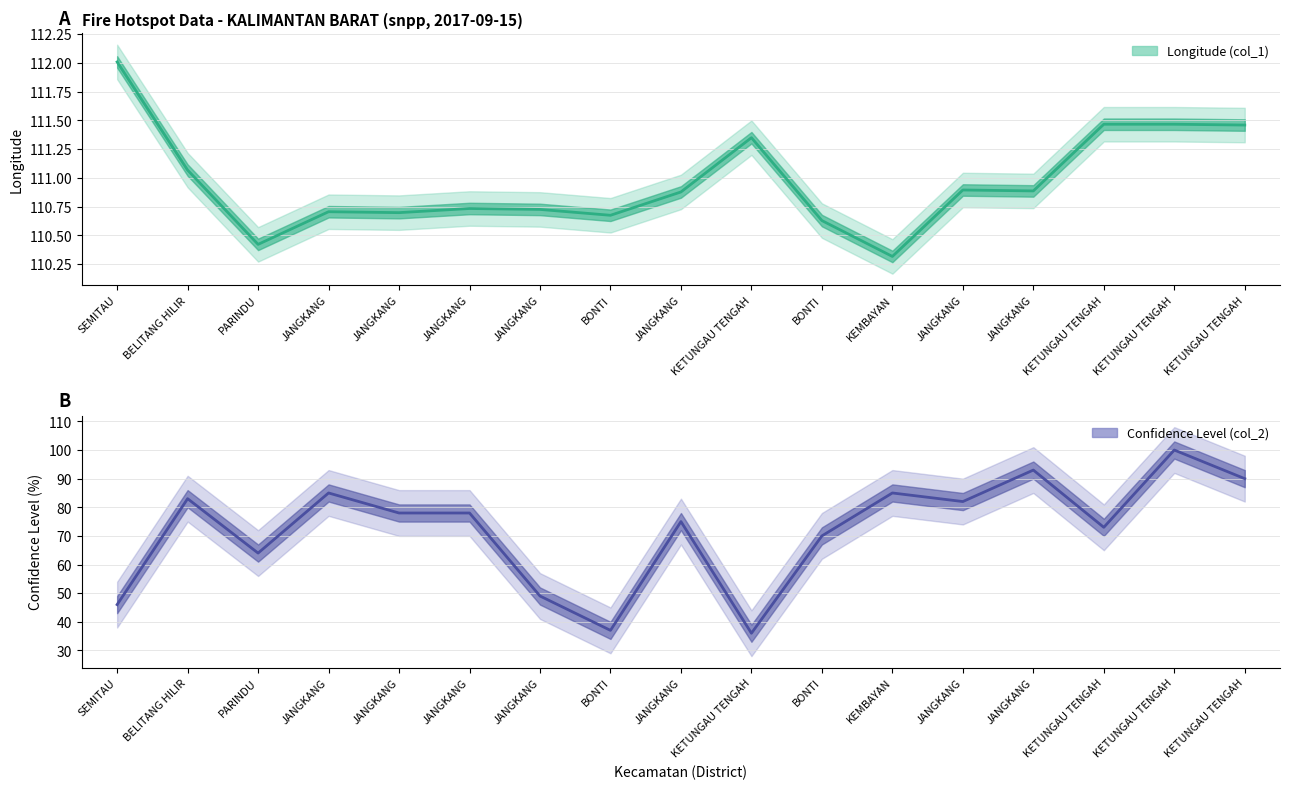

What is the label of the 14th point from the left?

JANGKANG